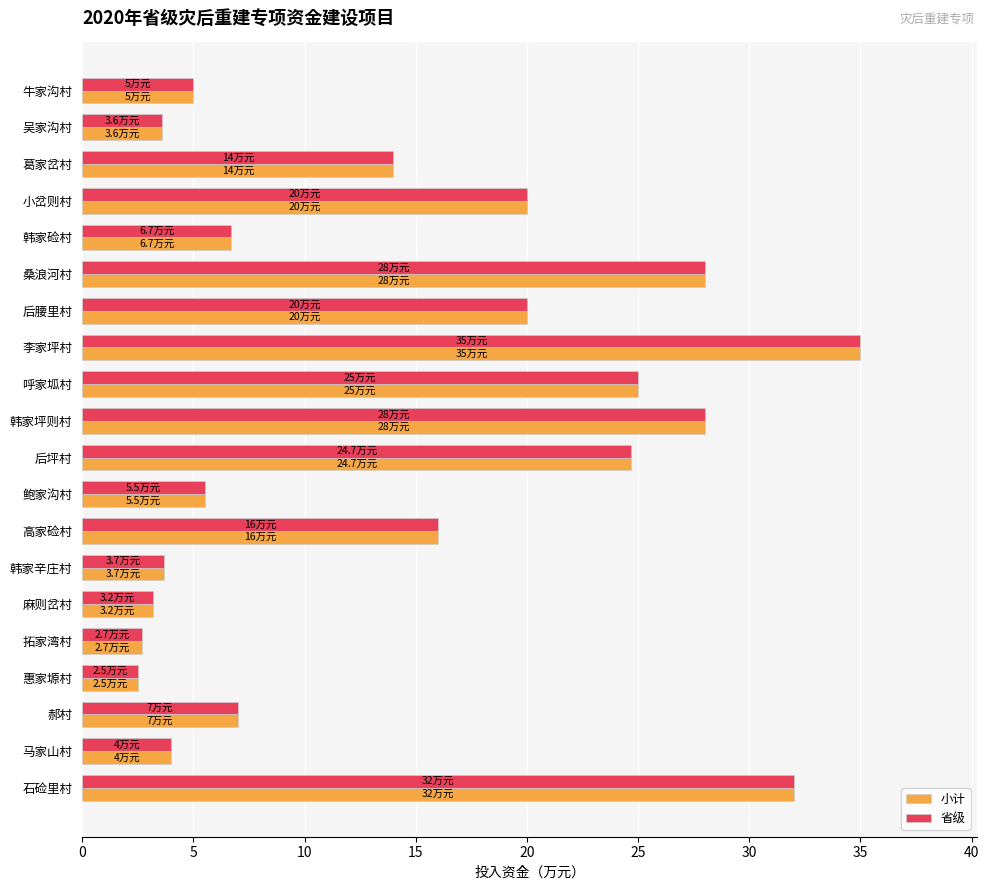

Is the value of 省级 at 李家坪村 greater than the value of 小计 at 马家山村?

Yes